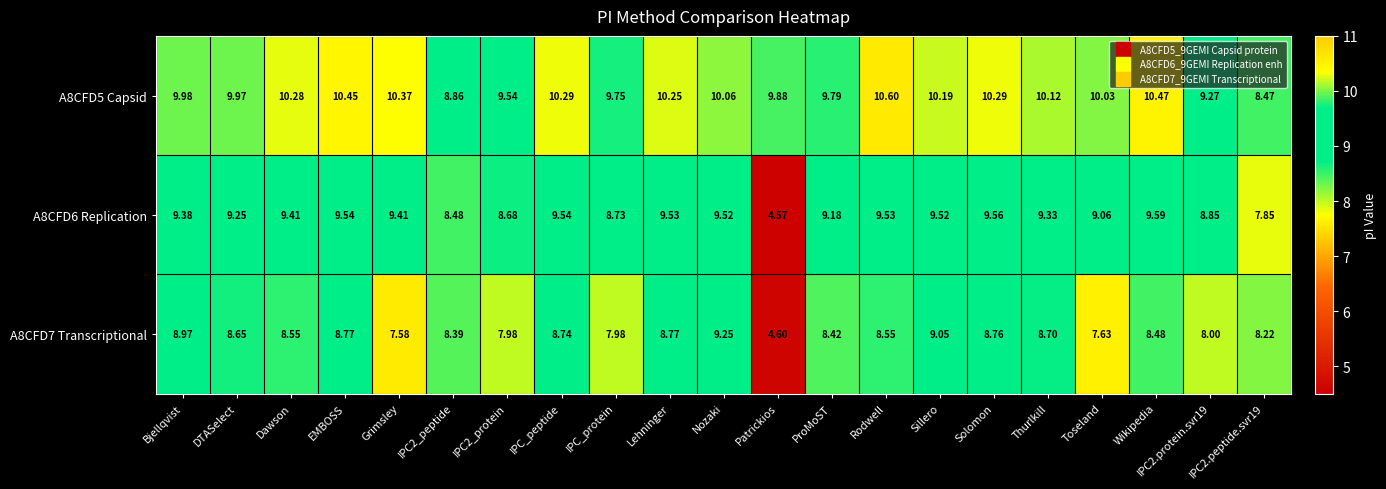

What is the smallest value displayed?

4.6